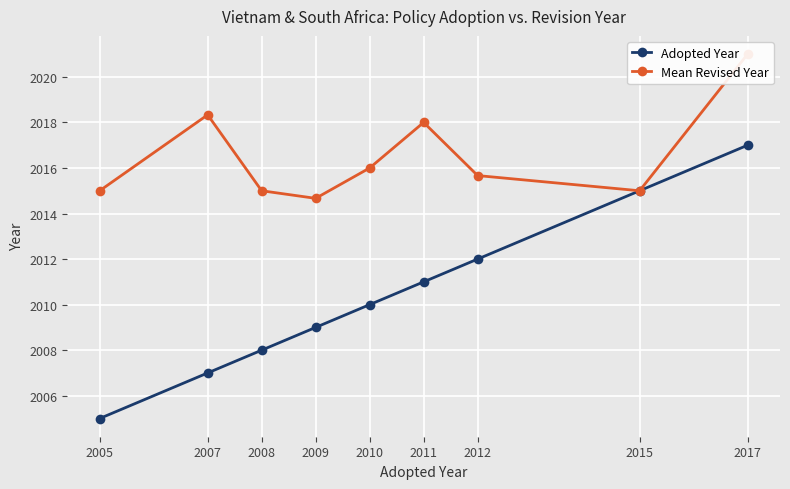

Rank the series at 2012 from highest to lowest value.

Mean Revised Year, Adopted Year